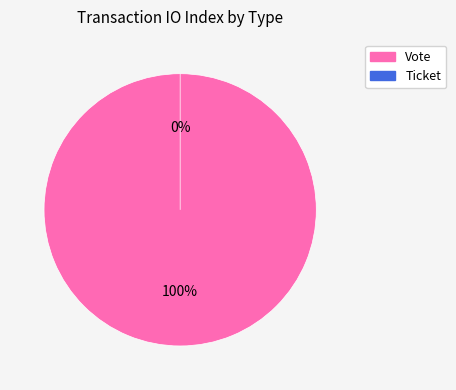

To the nearest percent, what percentage of the pie is Vote?

100%